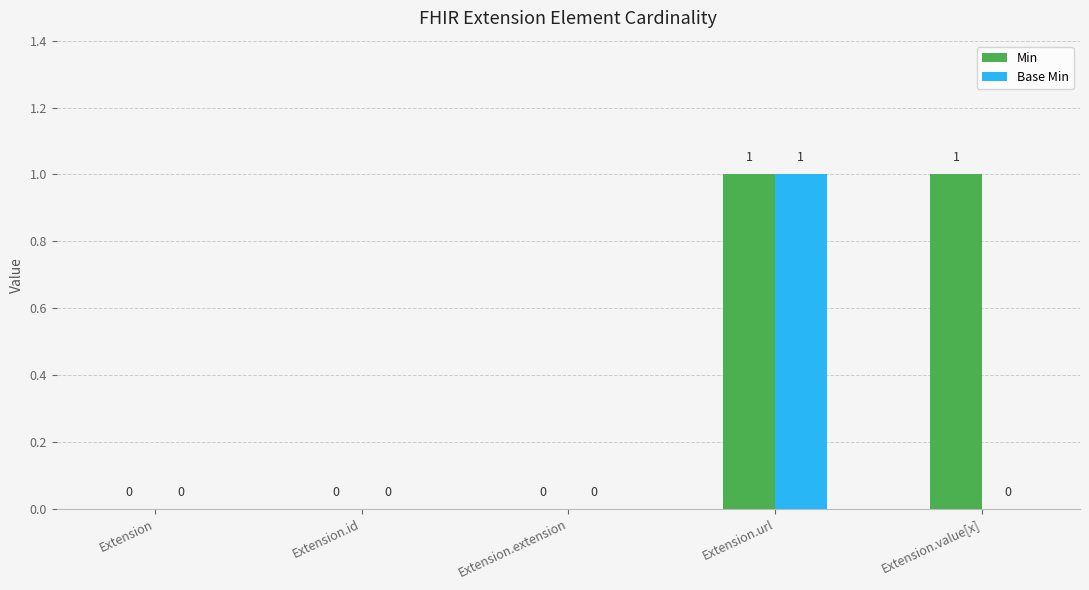

Which series has the largest total across all categories?

Min